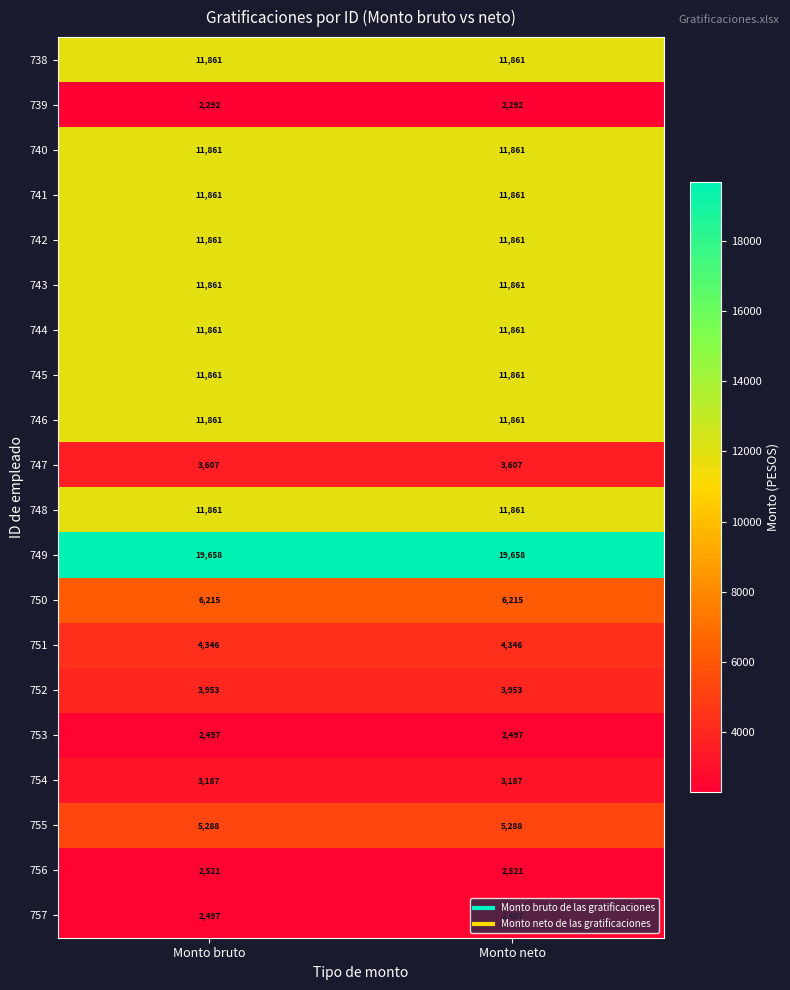

What is the total value across all series at Monto neto?

162810